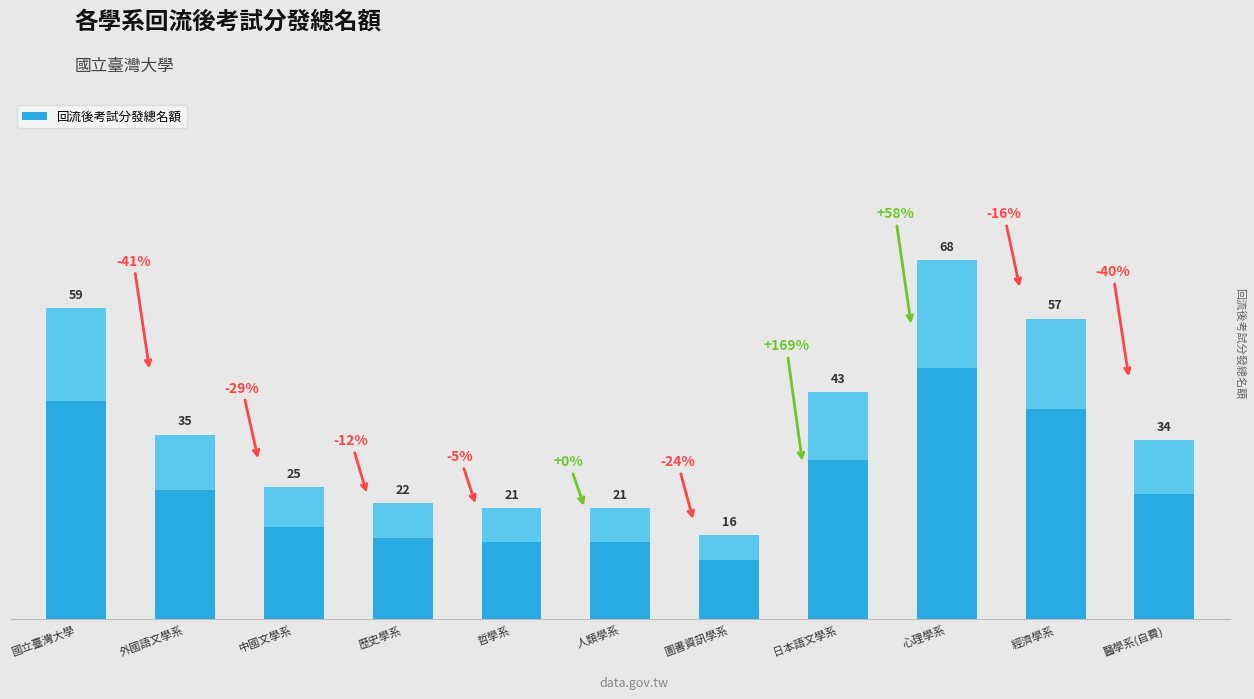

Reading right to left, list all the values displayed in this chart.

醫學系(自費)=34	經濟學系=57	心理學系=68	日本語文學系=43	圖書資訊學系=16	人類學系=21	哲學系=21	歷史學系=22	中國文學系=25	外國語文學系=35	國立臺灣大學=59